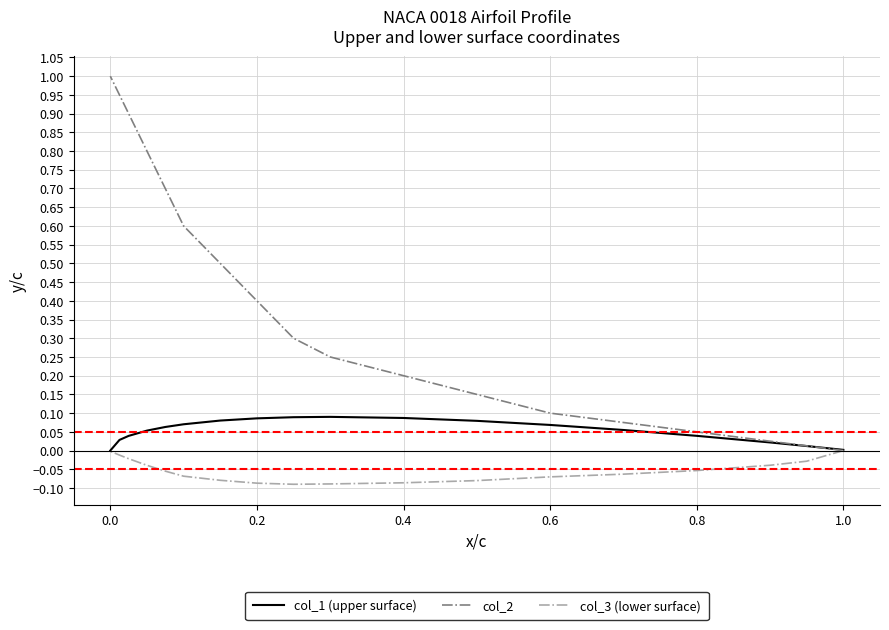

True or false: col_1 (upper surface) has more than 1 points higher than both neighbors.

False